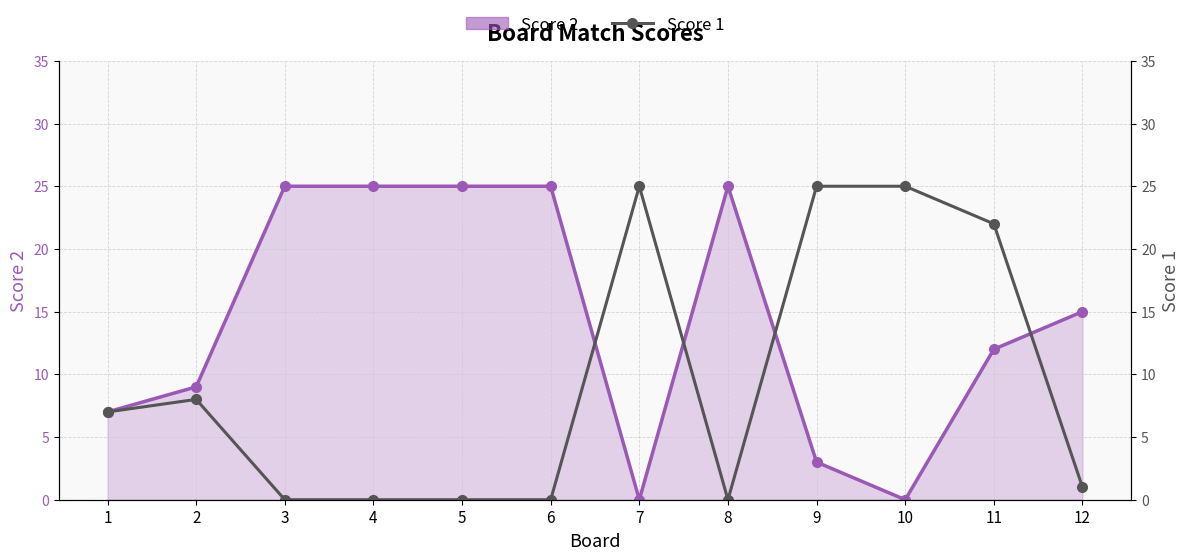

Which category has the lowest value across all series?

7